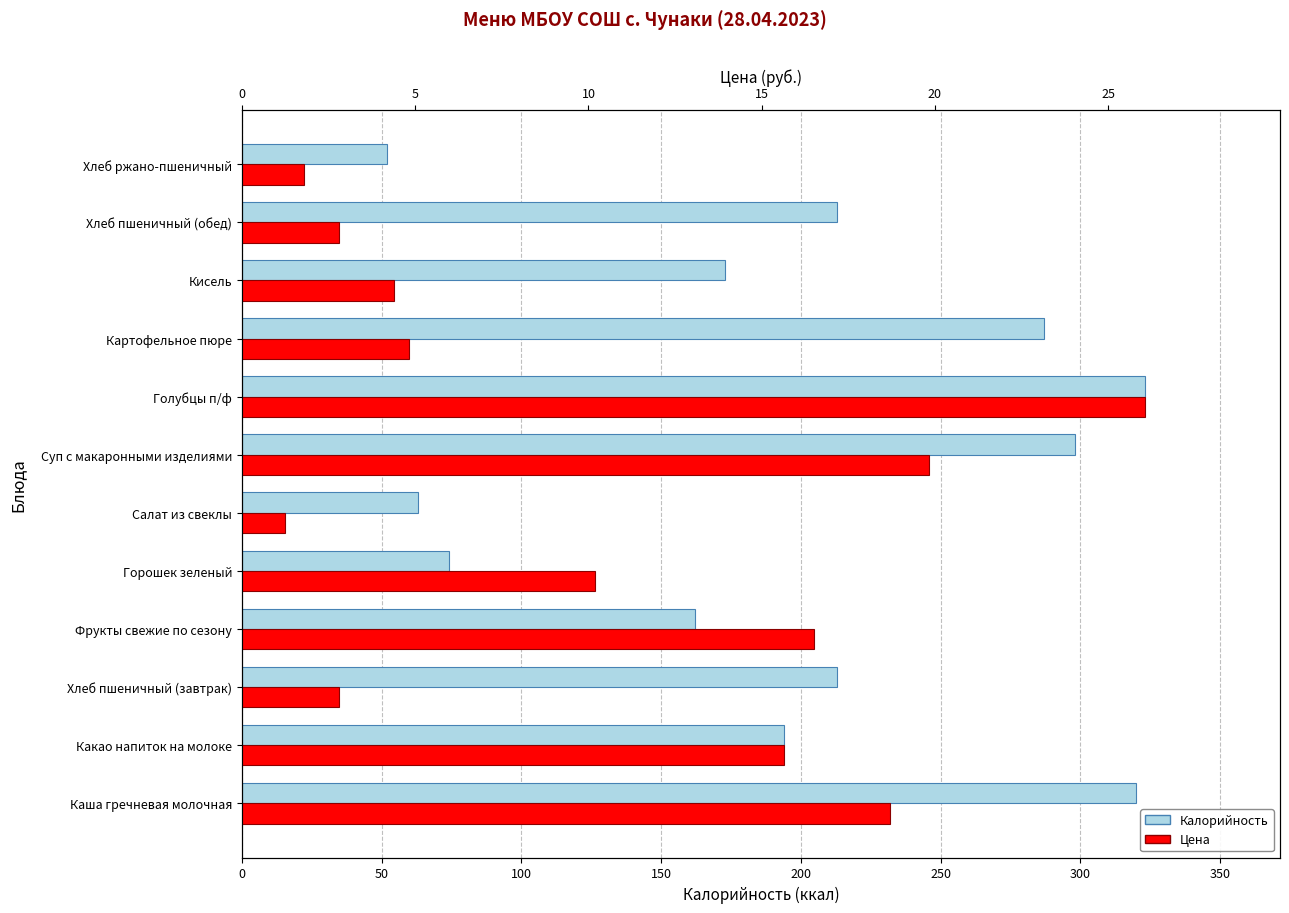

Reading left to right, transcribe all the data shown in this chart.

Калорийность: 320.0	194.0	213.0	162.0	74.0	63.0	298.0	323.0	287.0	173.0	213.0	52.0
Цена: 18.7	15.6	2.8	16.5	10.2	1.2	19.8	26.1	4.8	4.4	2.8	1.8